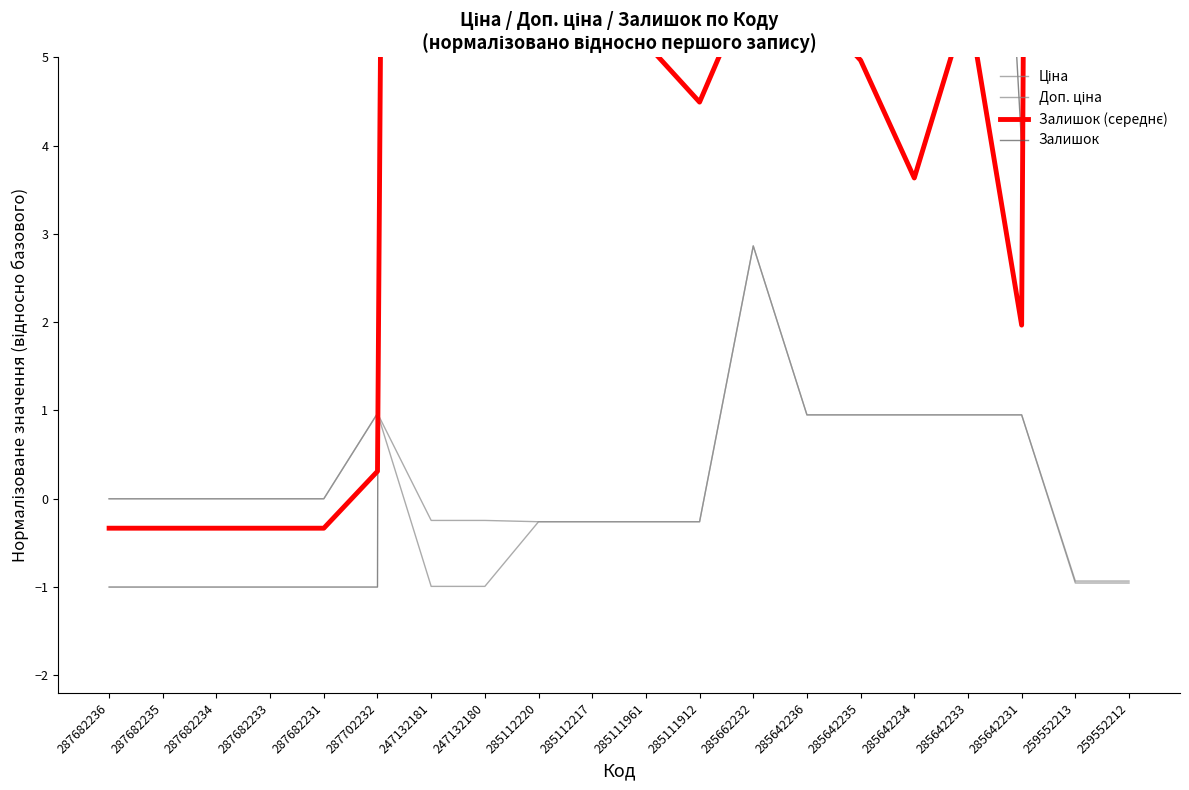

In Ціна, how many points are higher than both neighbors (excluding endpoints)?

2